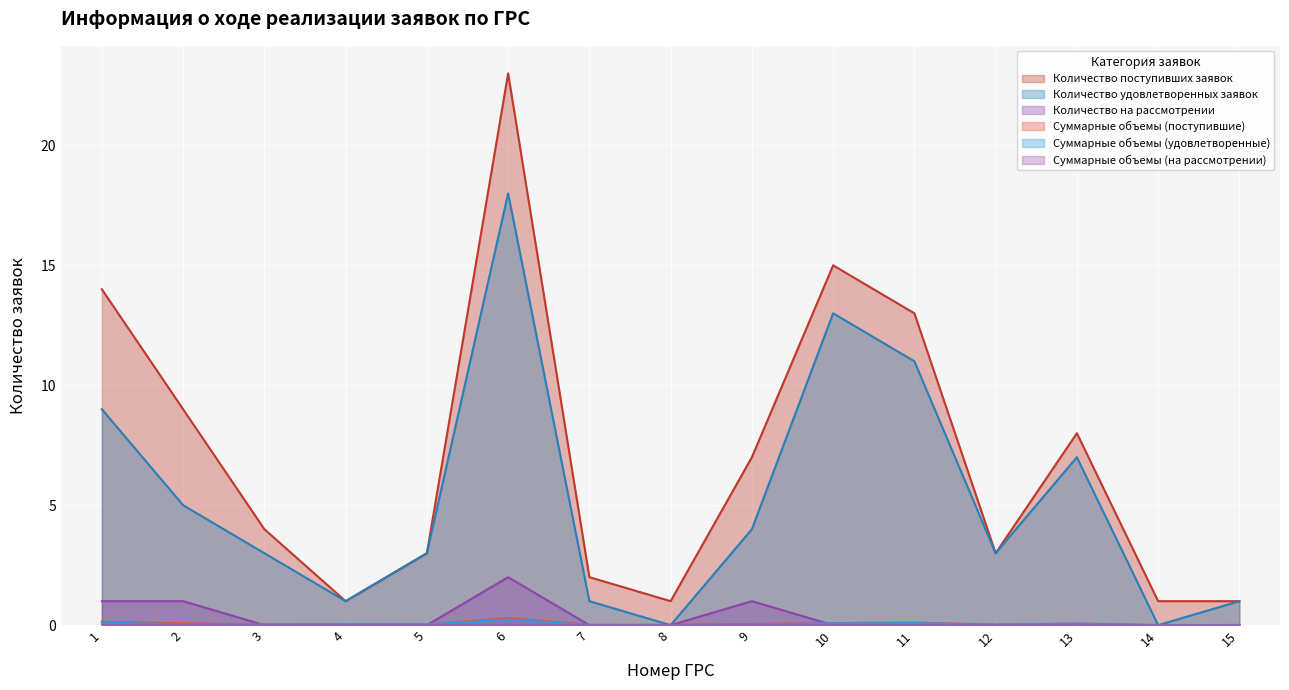

Which series changed the most between 3 and 9?

Количество поступивших заявок